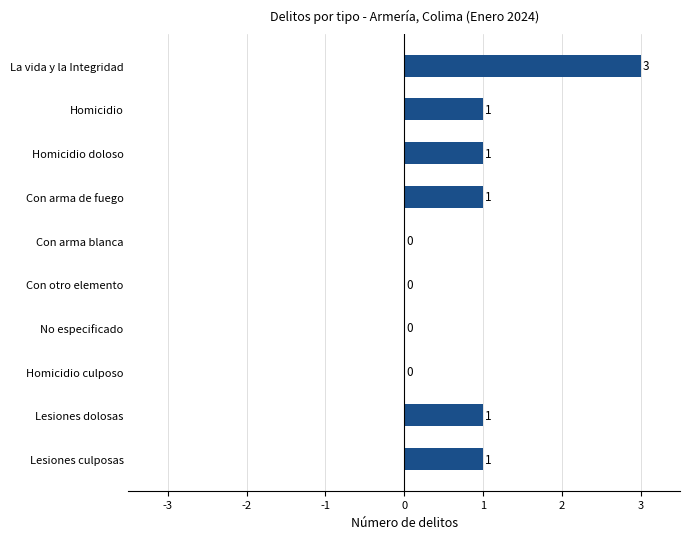

The chart shows a value of -2 at No especificado. True or false?

False